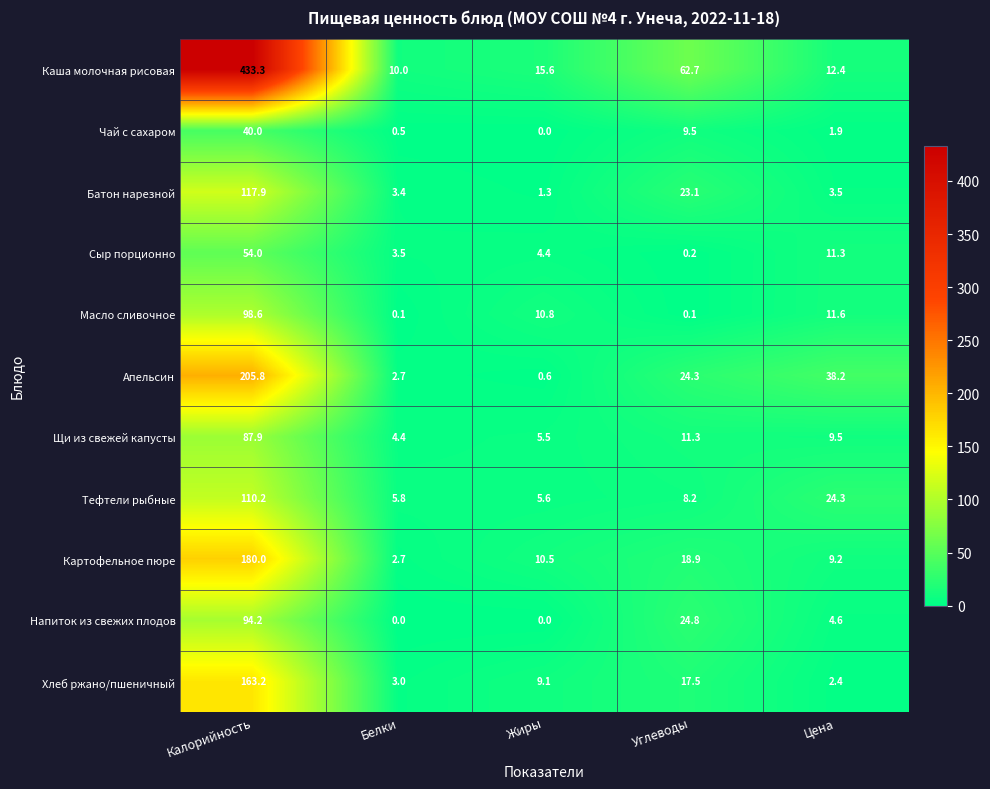

At which label does Батон нарезной first exceed 3?

Калорийность